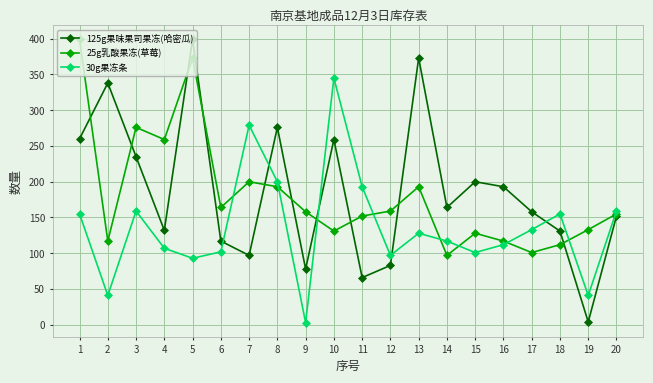

Between 4 and 12, which series saw the biggest shift?

25g乳酸果冻(草莓)